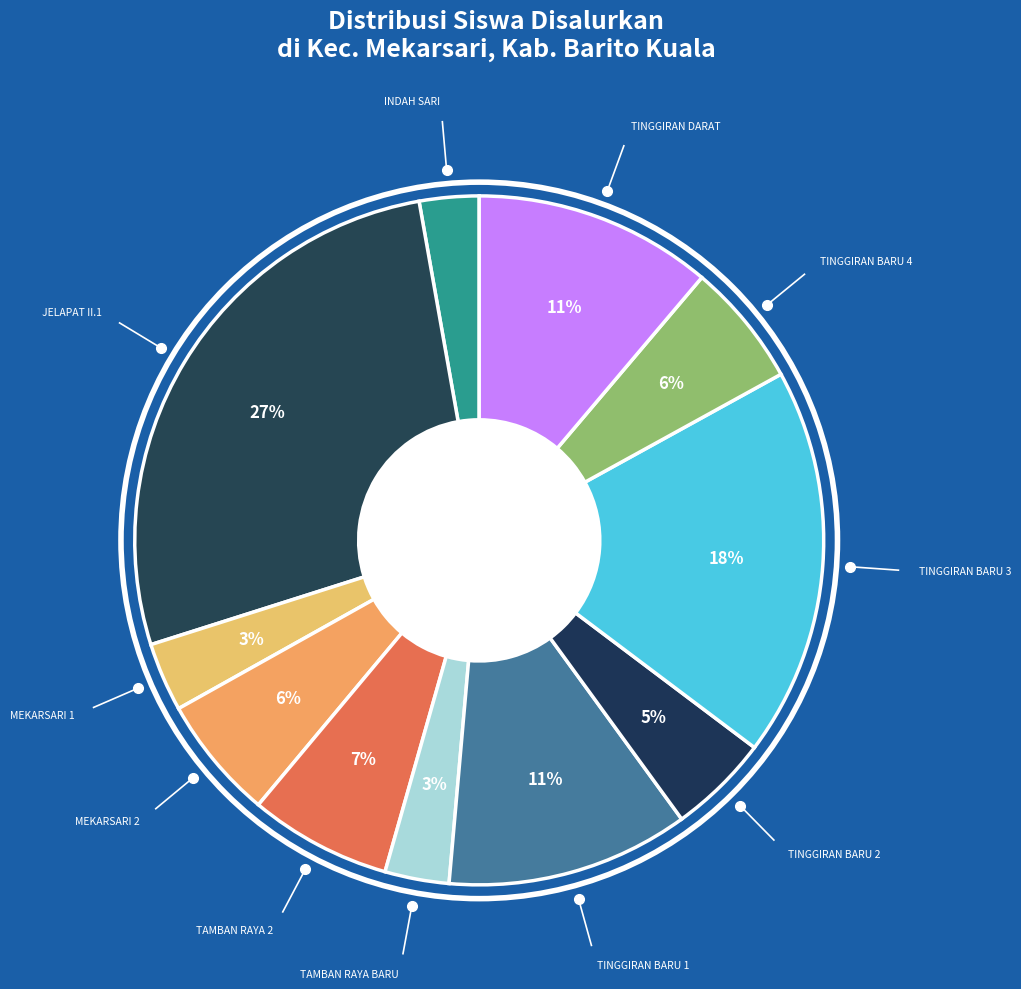

How many slices are in this pie chart?

11